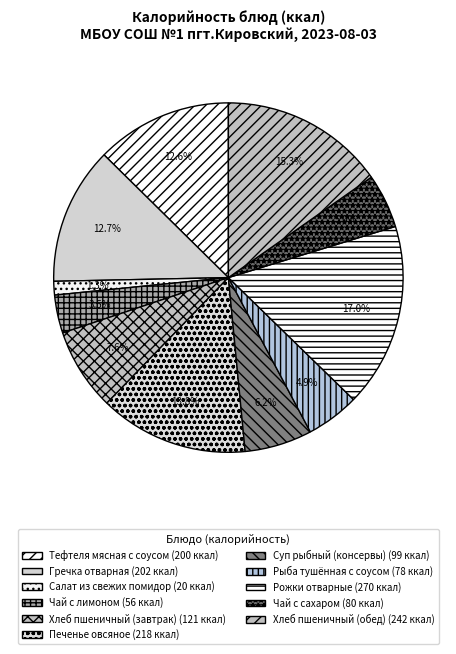

How many slices are in this pie chart?

11